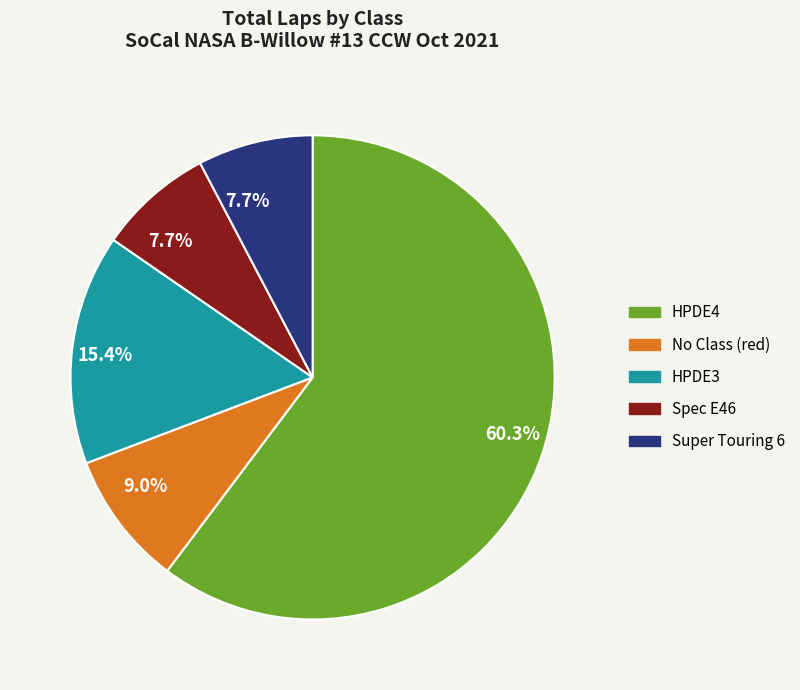

Combined, do Super Touring 6 and HPDE3 account for over 50%?

No